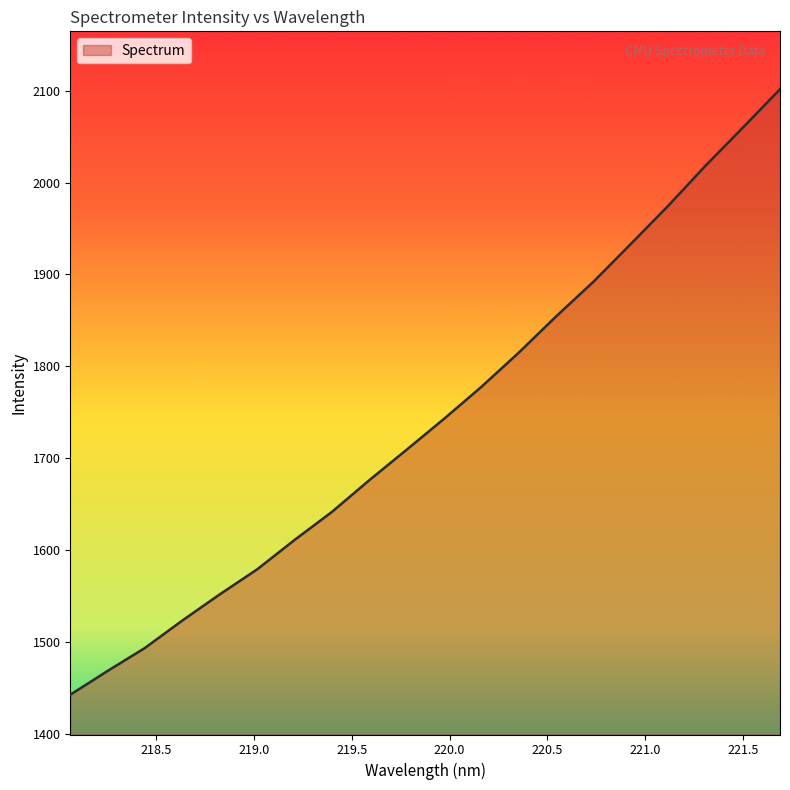

Reading right to left, what are all the values shown in this chart?

2101.5	2059.6	2018.1	1974.5	1933.0	1892.0	1854.2	1814.7	1777.6	1742.8	1709.2	1676.0	1641.5	1610.9	1579.0	1551.8	1523.3	1493.5	1468.5	1442.5